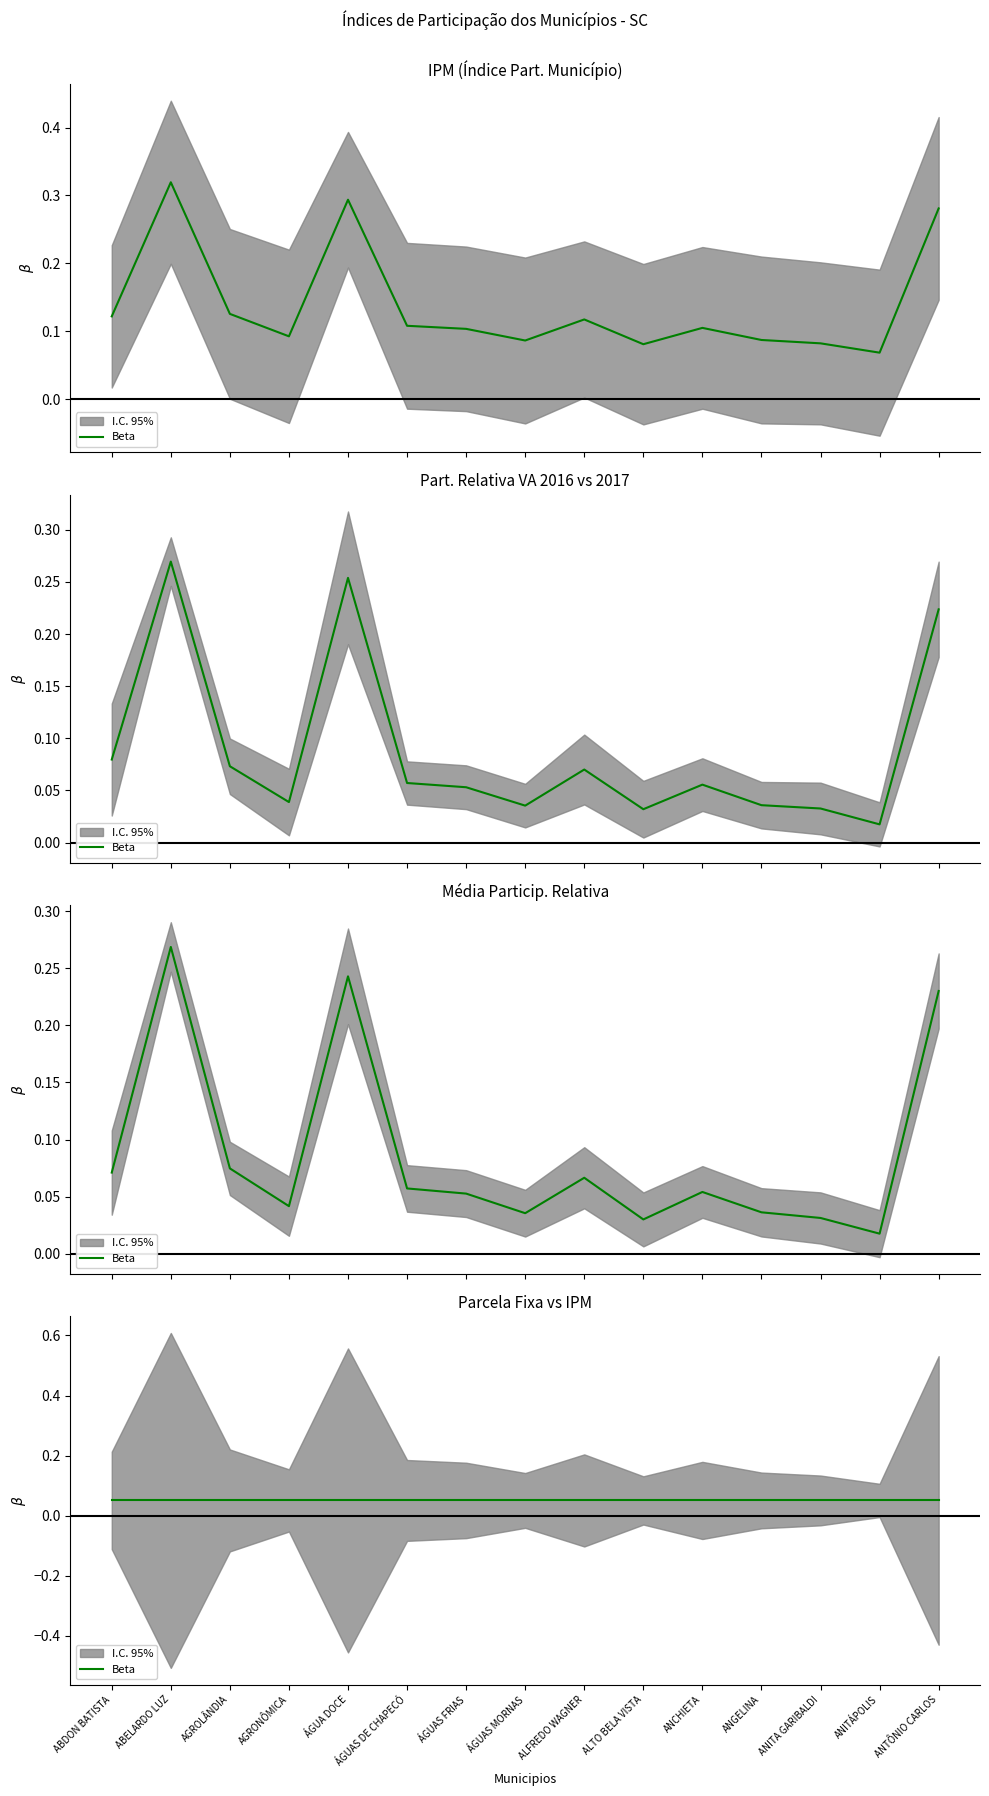

Which category has the lowest value in the IPM series?

ANITÁPOLIS